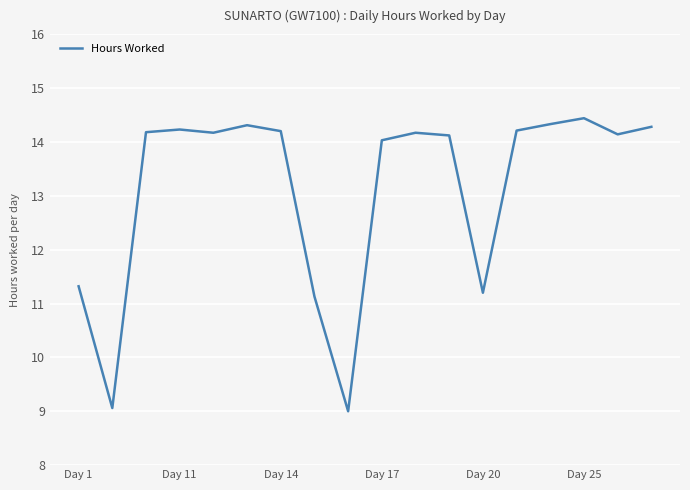

What is the difference between the maximum and minimum values?

5.4